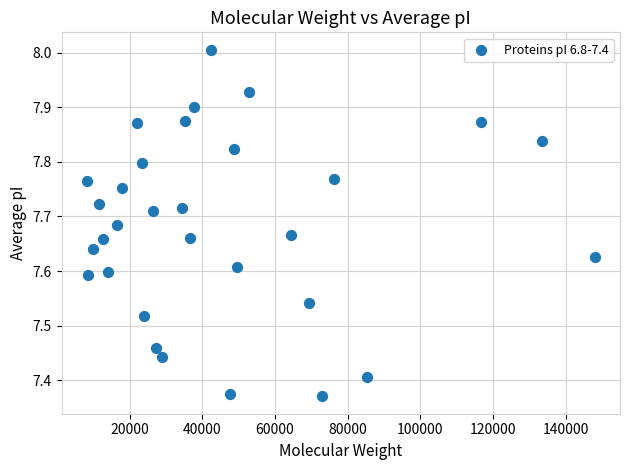

What is the range of X values (max minus min)?

139701.0